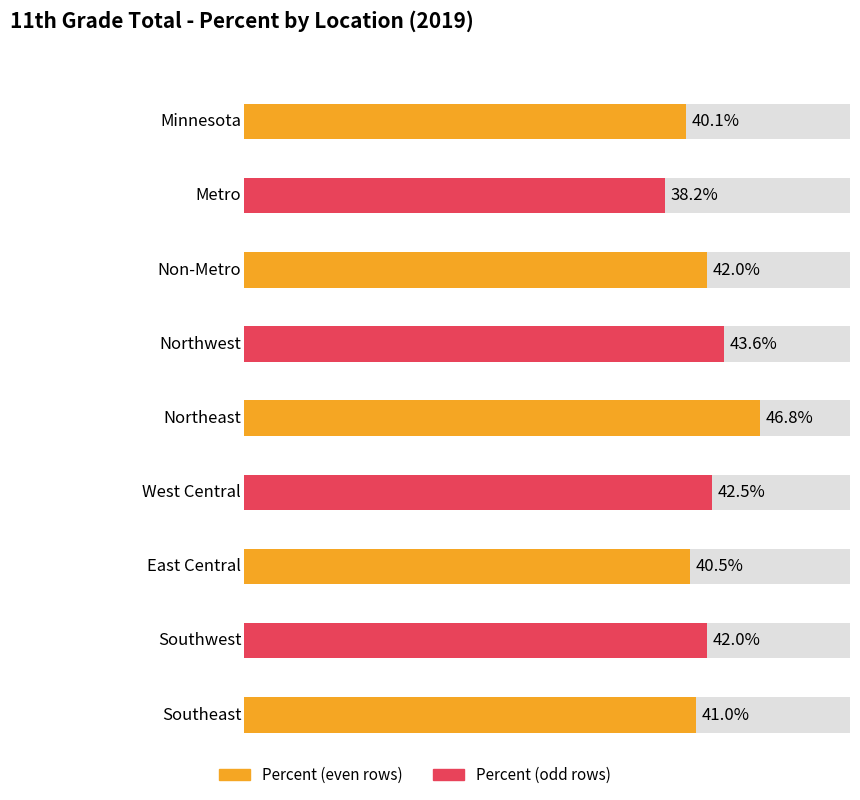

What is the average value?

0.4